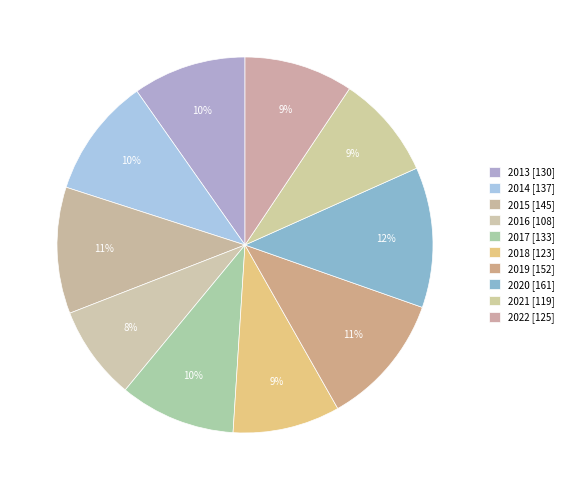

How many segments does this pie chart have?

10